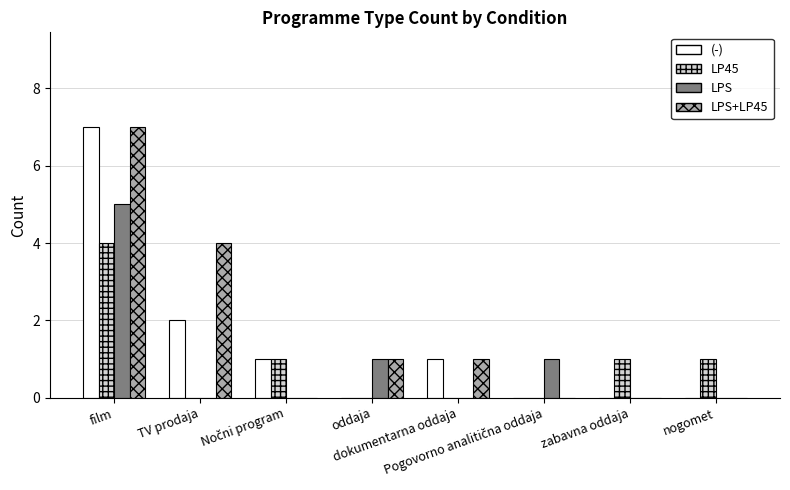

What are all the series names shown in the legend?

(-), LP45, LPS, LPS+LP45